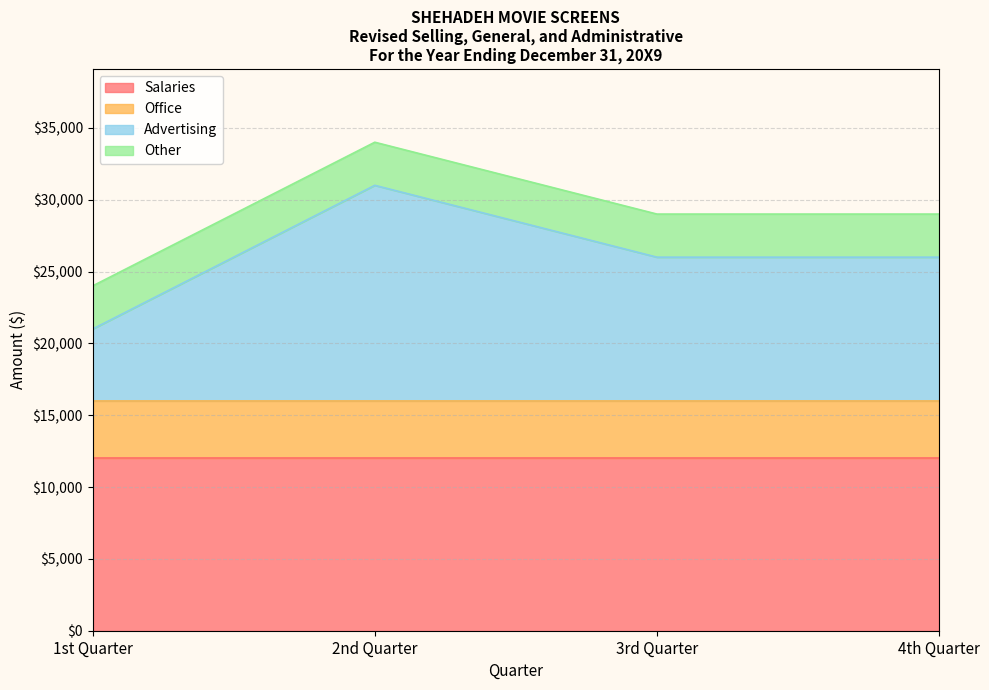

What is the smallest value displayed?

3000